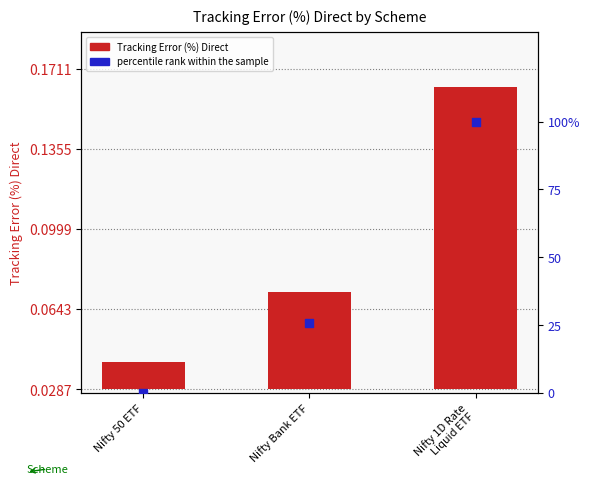

Is the value of Tracking Error (%) Direct at Nifty Bank ETF greater than the value of percentile rank within the sample at Nifty Bank ETF?

No